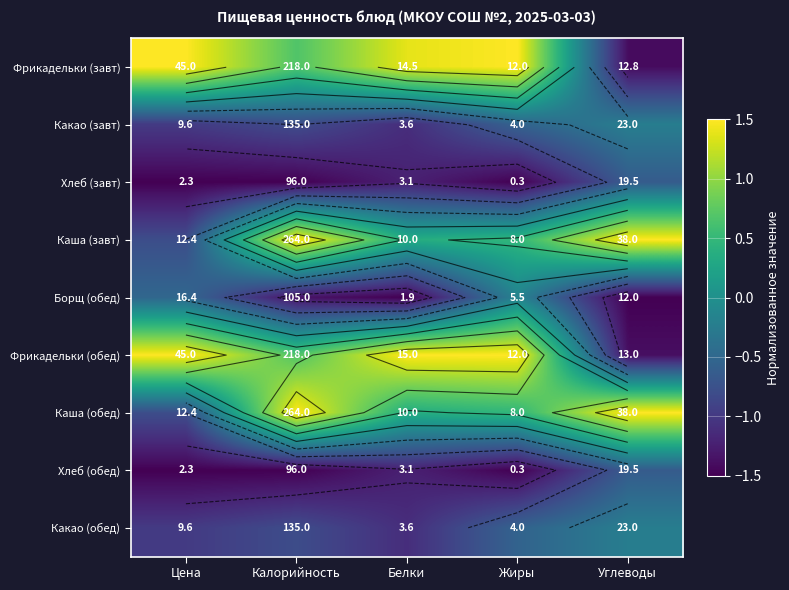

Which series has the largest range (max minus min)?

Фрикадельки (завт)